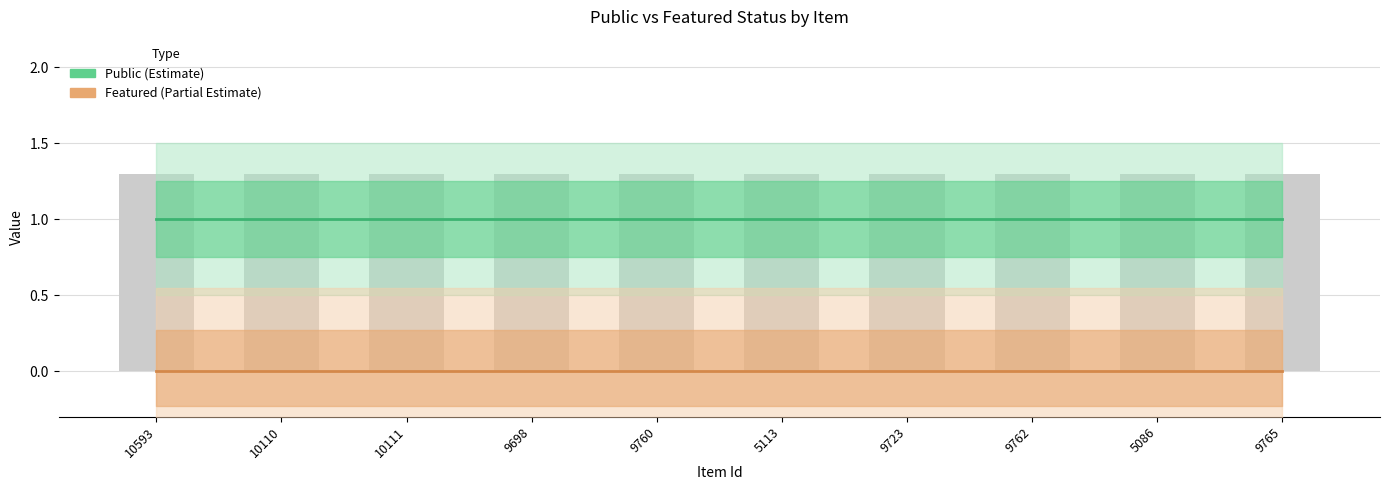

Which series has the largest range (max minus min)?

Public (Estimate)